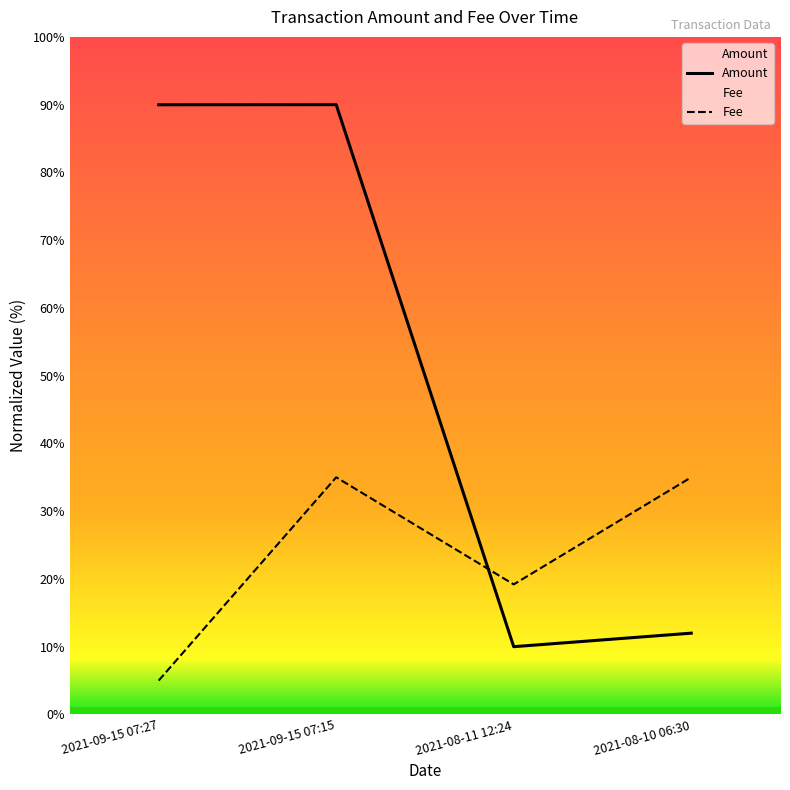

What is the difference between the maximum and minimum values in the Amount series?

80.0